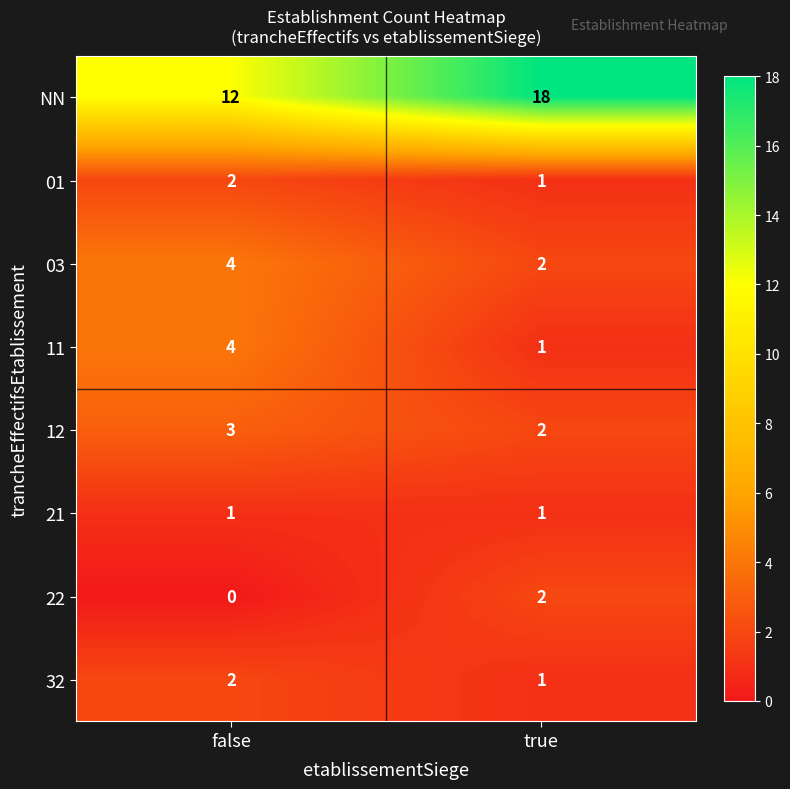

What is the sum of the 32 values at true and false?

3